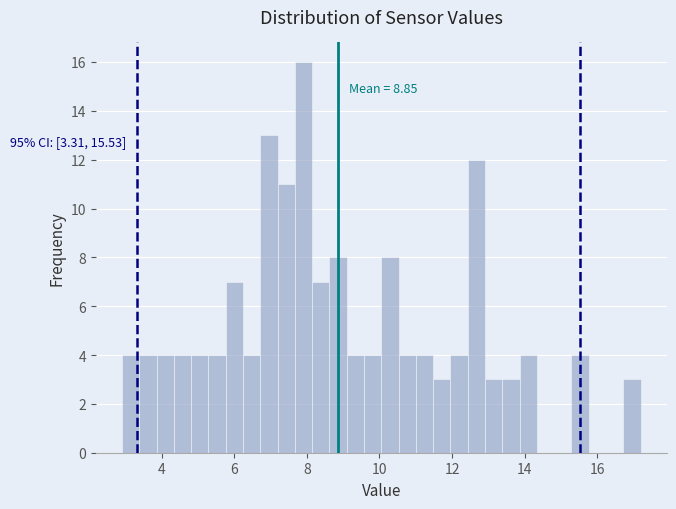

Around what value on the x-axis is the tallest bar? Give the approximate position of its centre, as read against the axis.

8.0